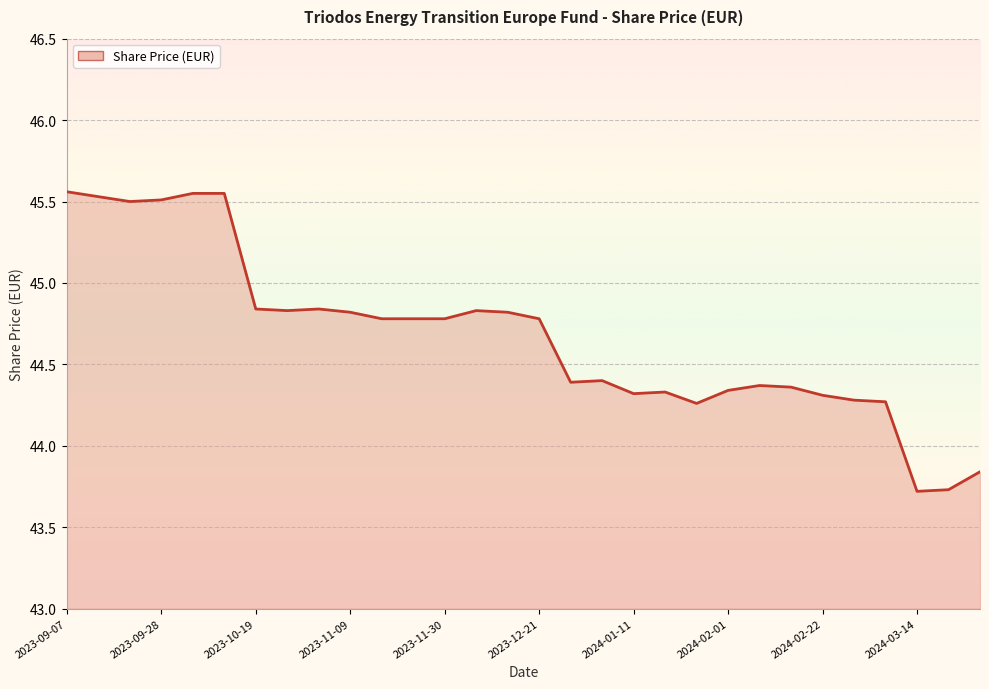

What is the smallest value displayed?

43.7